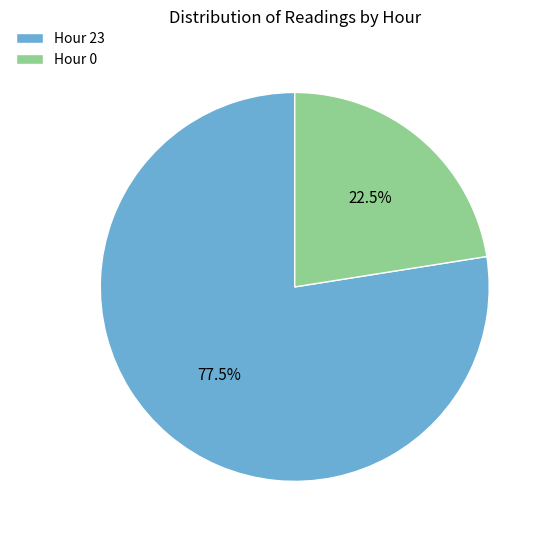

Do Hour 0 and Hour 23 together represent more than half of the pie?

Yes